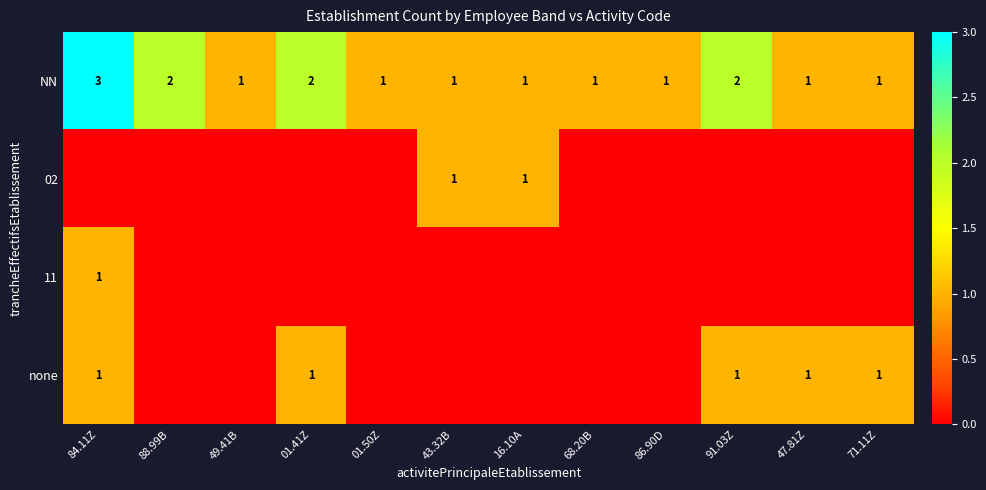

The NN series shows 2 at 88.99B. True or false?

True